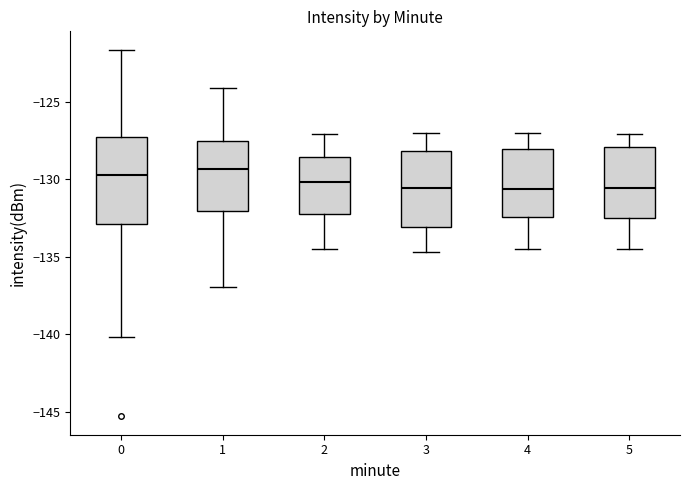

Reading left to right, transcribe this box plot: for each box, give where its median line is, the range the box spans, and where its two whiskers end, as read against the y-axis. The values are not printed on the chart, so give them approximately, as read against the axis.

0: median -130.0, box -133.0 to -127.5, whiskers -140.0 to -121.5
1: median -129.5, box -132.0 to -127.5, whiskers -137.0 to -124.0
2: median -130.0, box -132.0 to -128.5, whiskers -134.5 to -127.0
3: median -130.5, box -133.0 to -128.0, whiskers -134.5 to -127.0
4: median -130.5, box -132.5 to -128.0, whiskers -134.5 to -127.0
5: median -130.5, box -132.5 to -128.0, whiskers -134.5 to -127.0